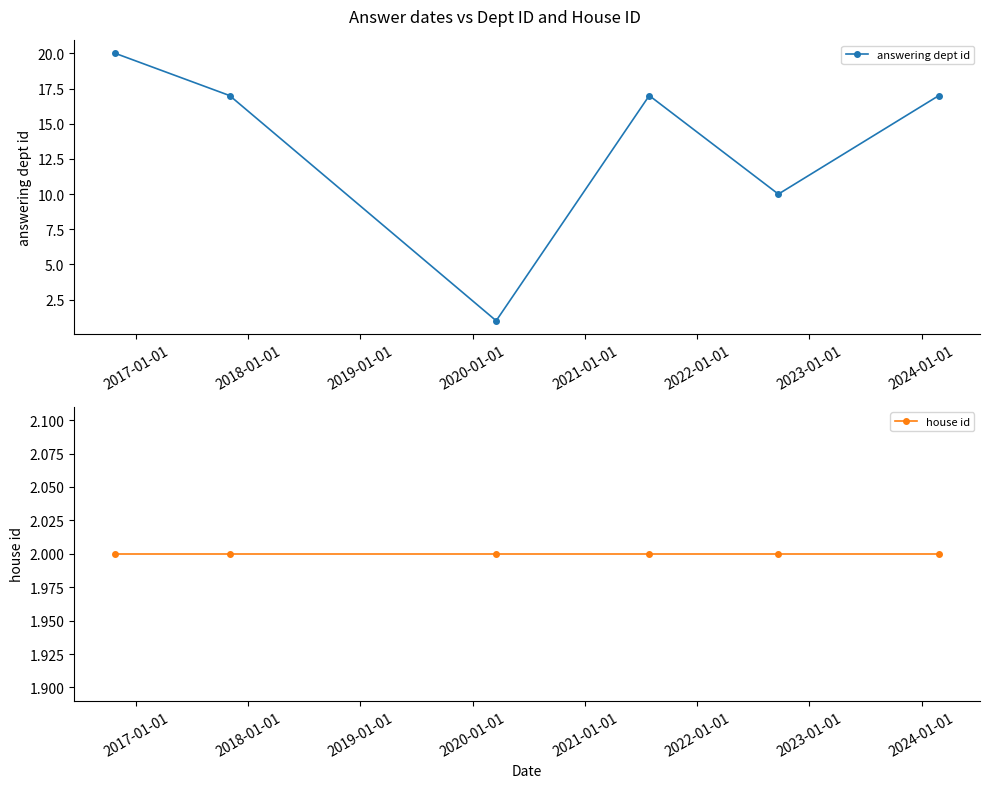

What is the maximum value for answering dept id?

20